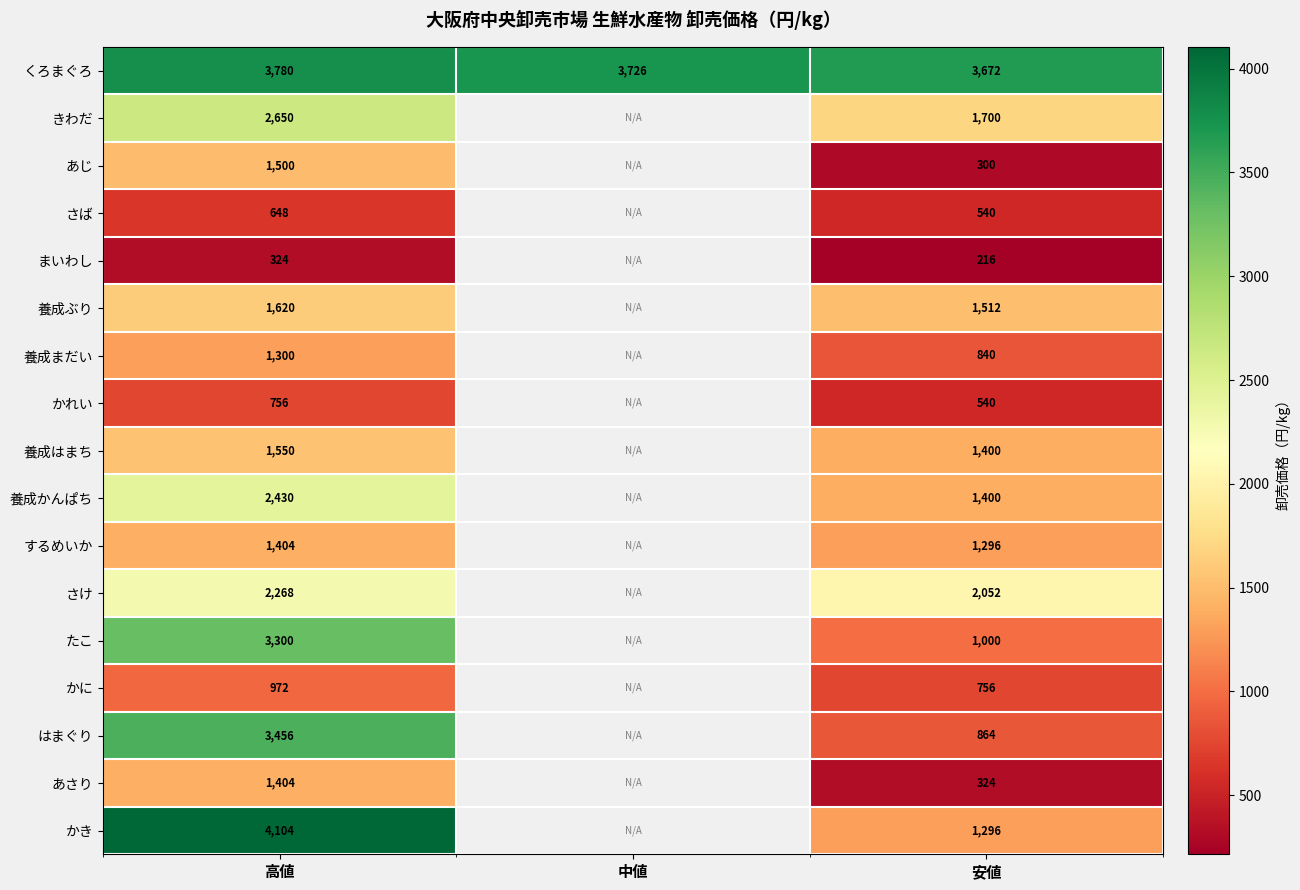

The きわだ series shows 1700 at 安値. True or false?

True